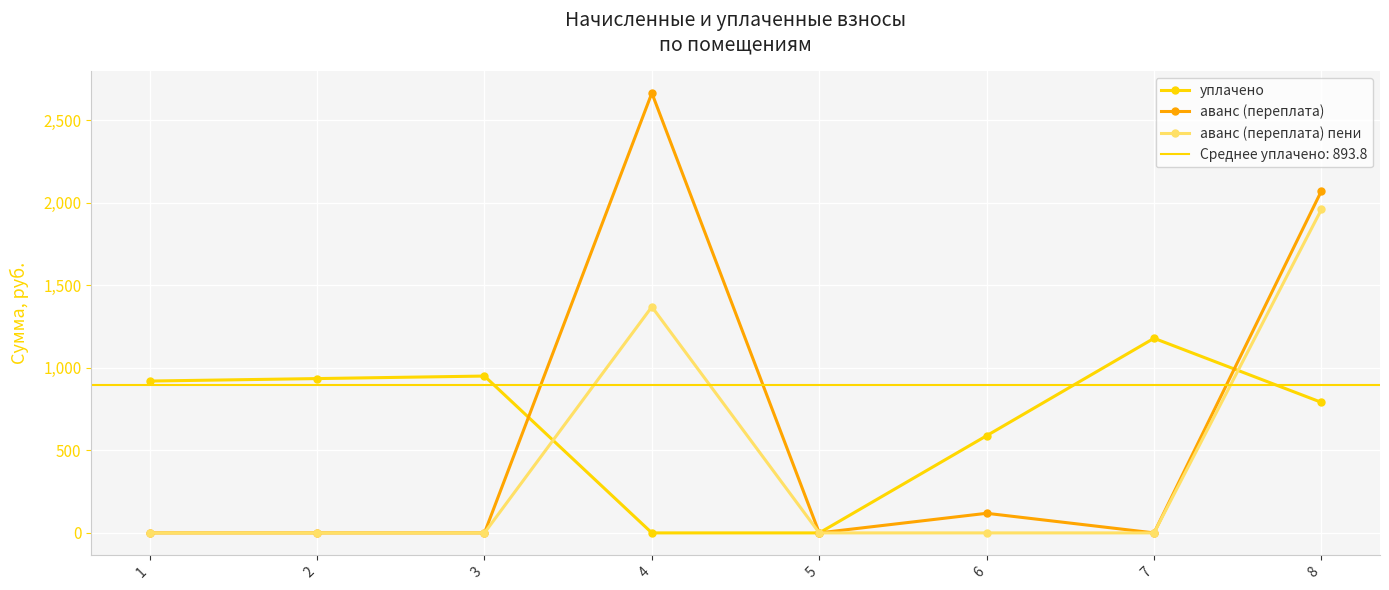

The value of аванс (переплата) at 3 is 0.0. True or false?

True